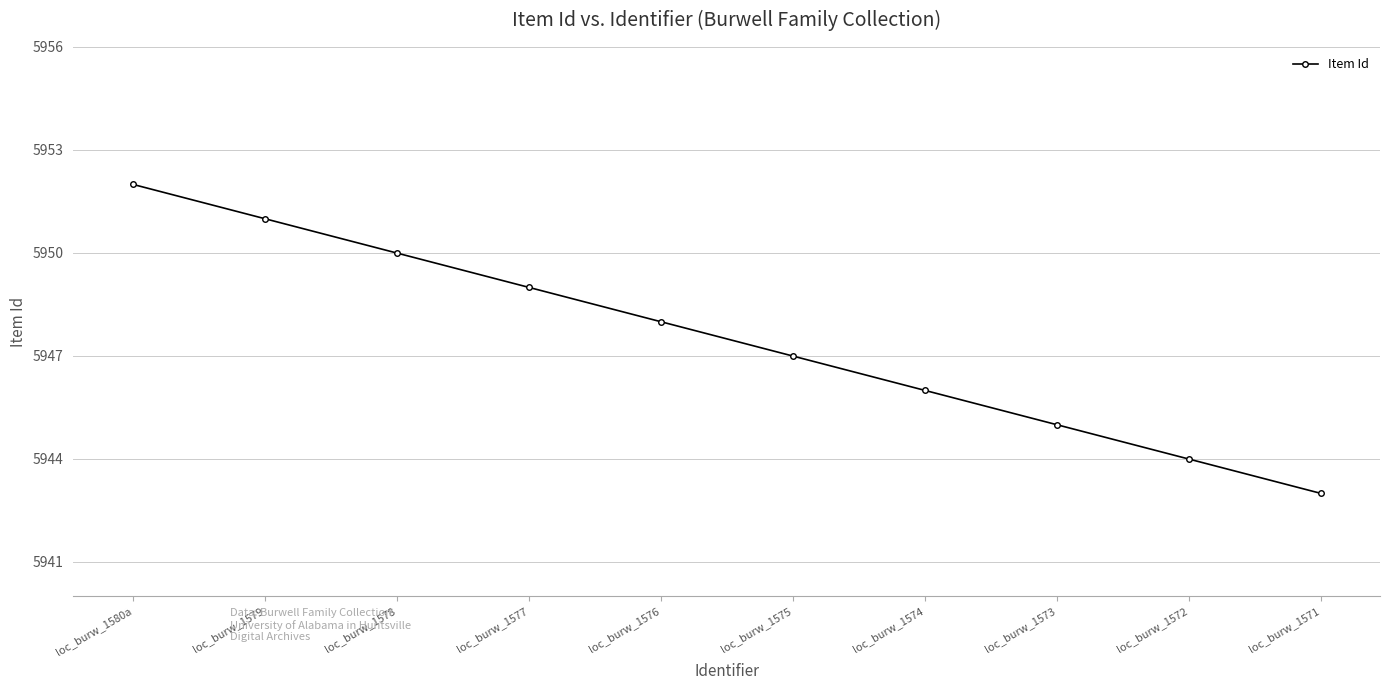

What is the value of the 6th point from the left?

5947